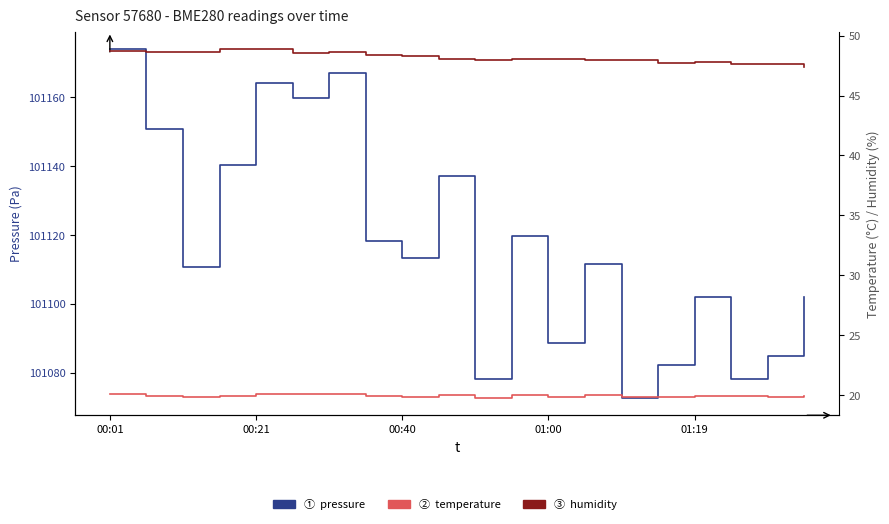

True or false: pressure has a value of 101118.3 at 7.

True